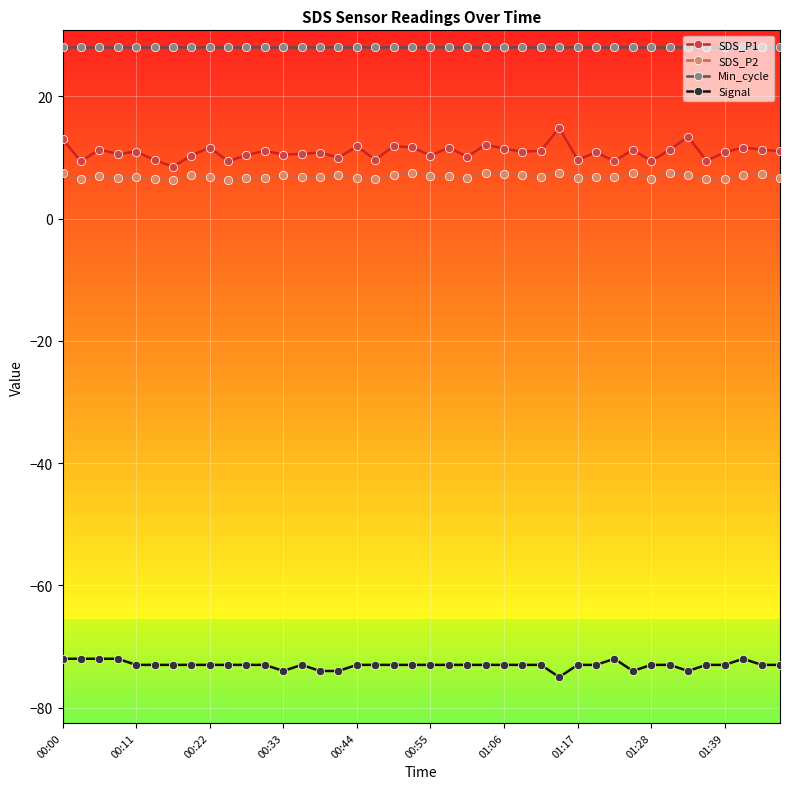

Rank the series by their maximum value, from highest to lowest.

Min_cycle, SDS_P1, SDS_P2, Signal